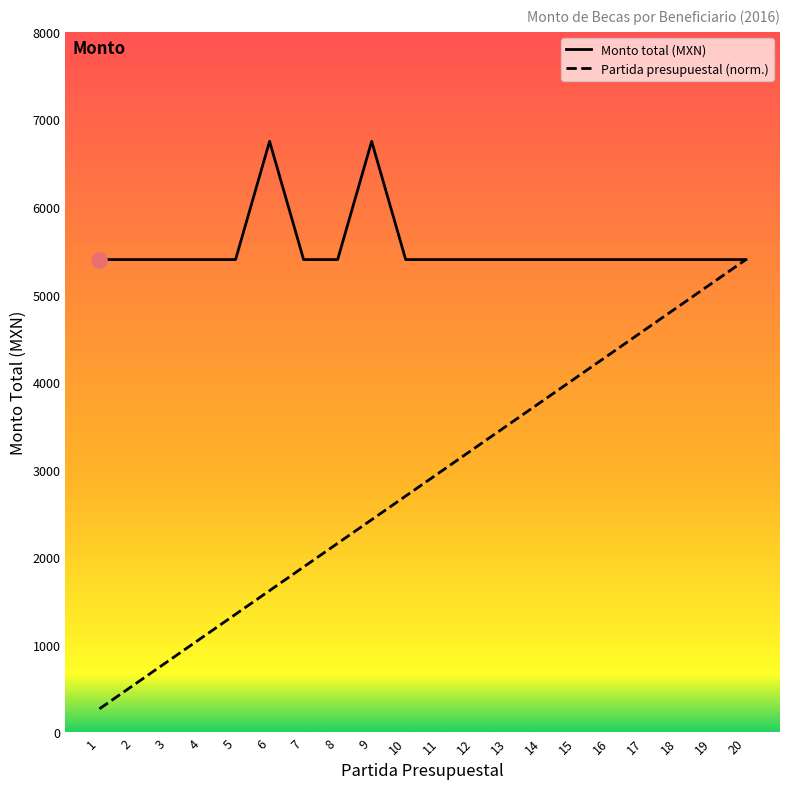

What is the total value across all series at 2?

5940